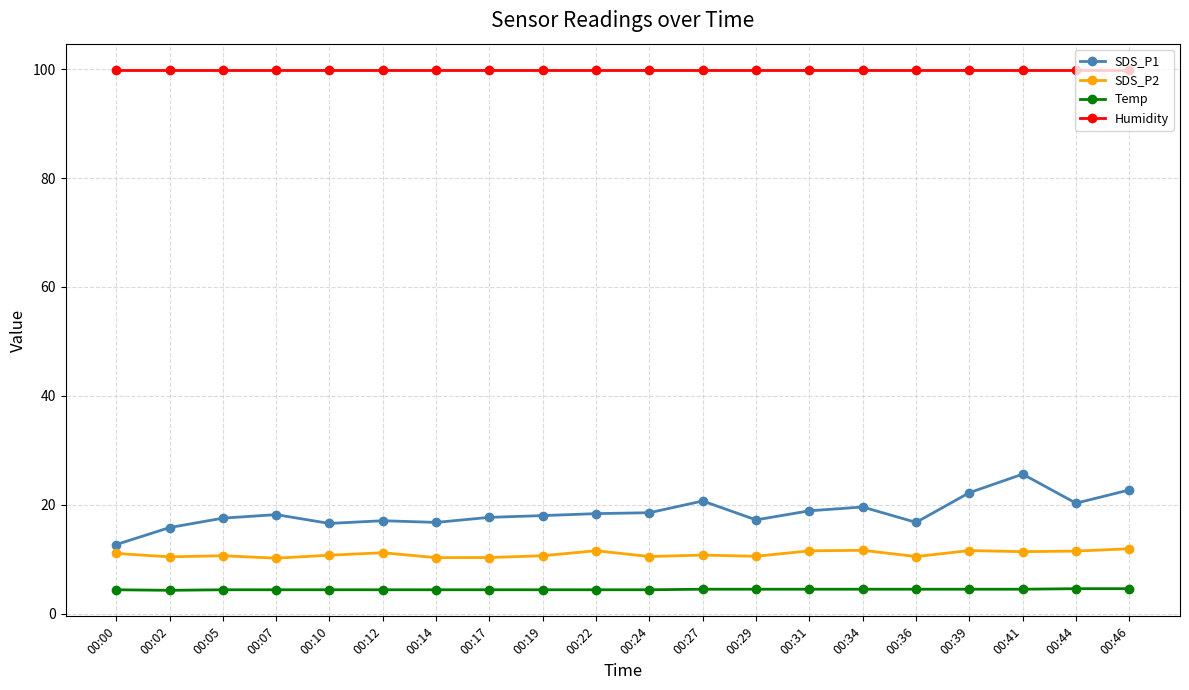

What is the total value across all series at 00:39?

138.2